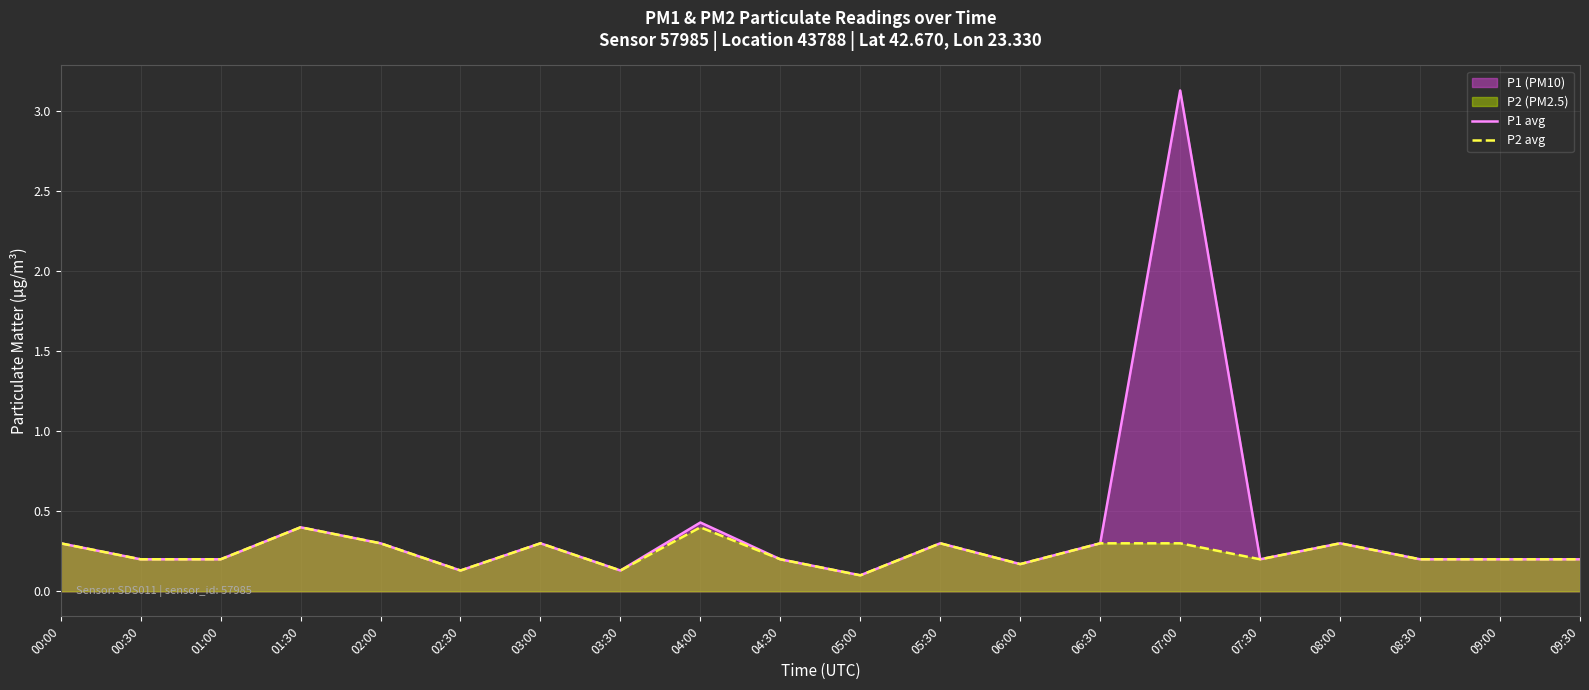

What is the label of the 19th point from the left?

09:00